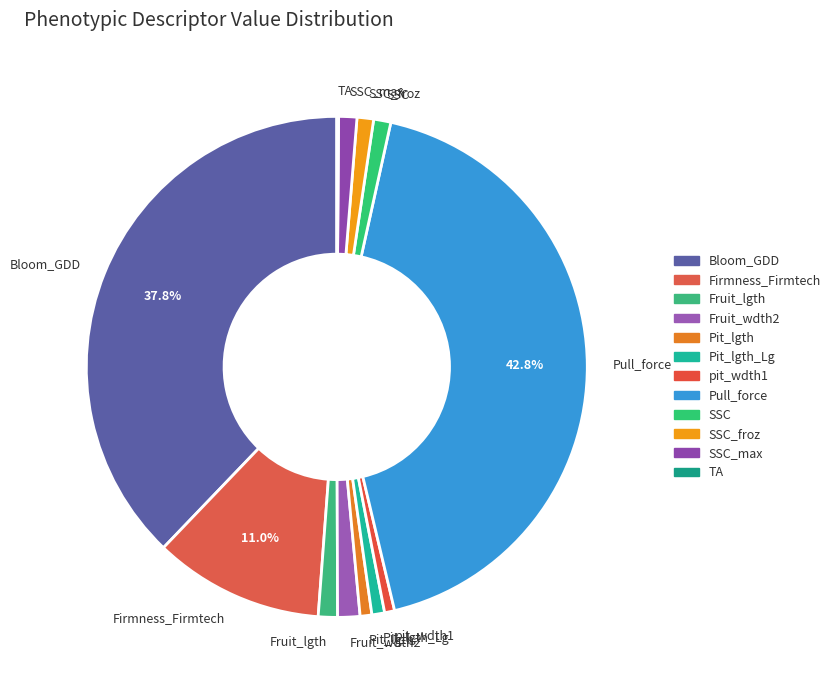

Is it true that Fruit_lgth is 8% of the pie?

False